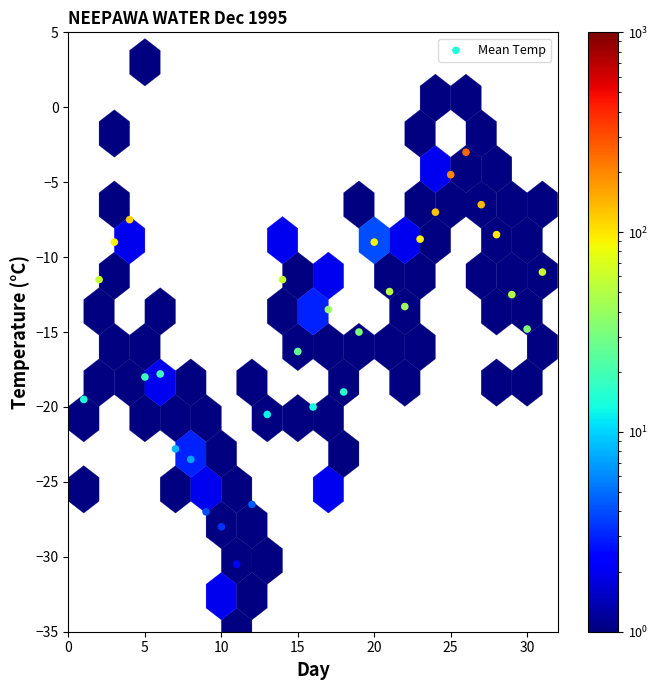

What is the range of Y values (max minus min)?

27.5